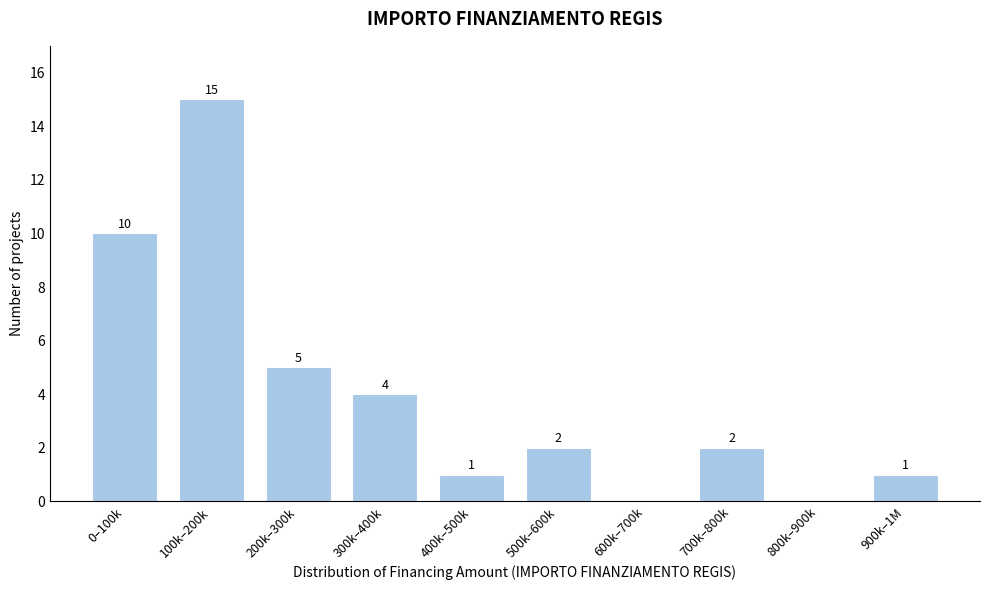

Reading left to right, extract all data points from this chart.

0–100k=10	100k–200k=15	200k–300k=5	300k–400k=4	400k–500k=1	500k–600k=2	600k–700k=0	700k–800k=2	800k–900k=0	900k–1M=1